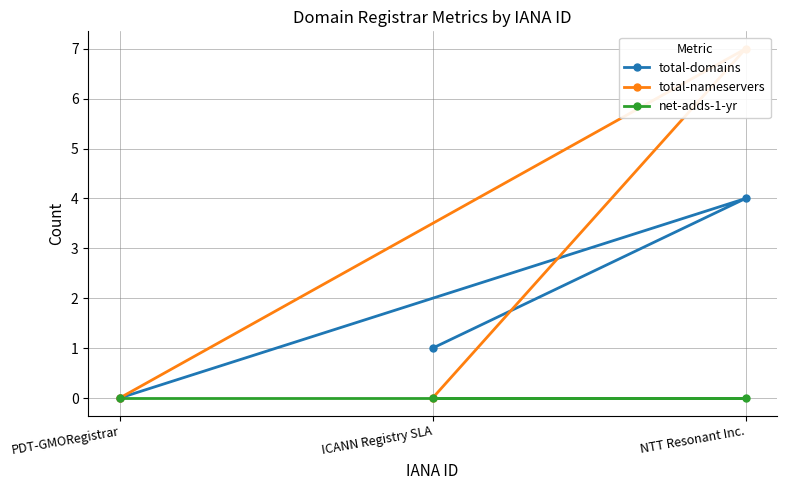

At which category is the sum across all series the highest?

NTT Resonant Inc.